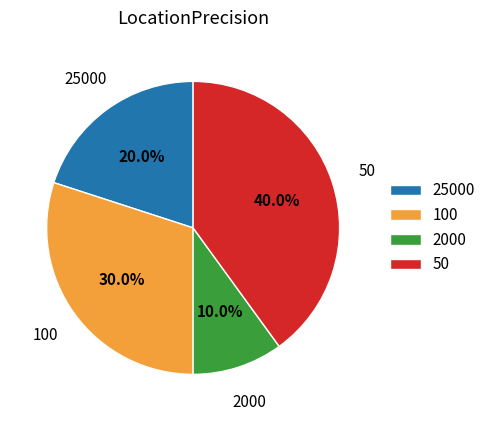

To the nearest percent, what is the difference between the largest and smallest slice percentages?

30%